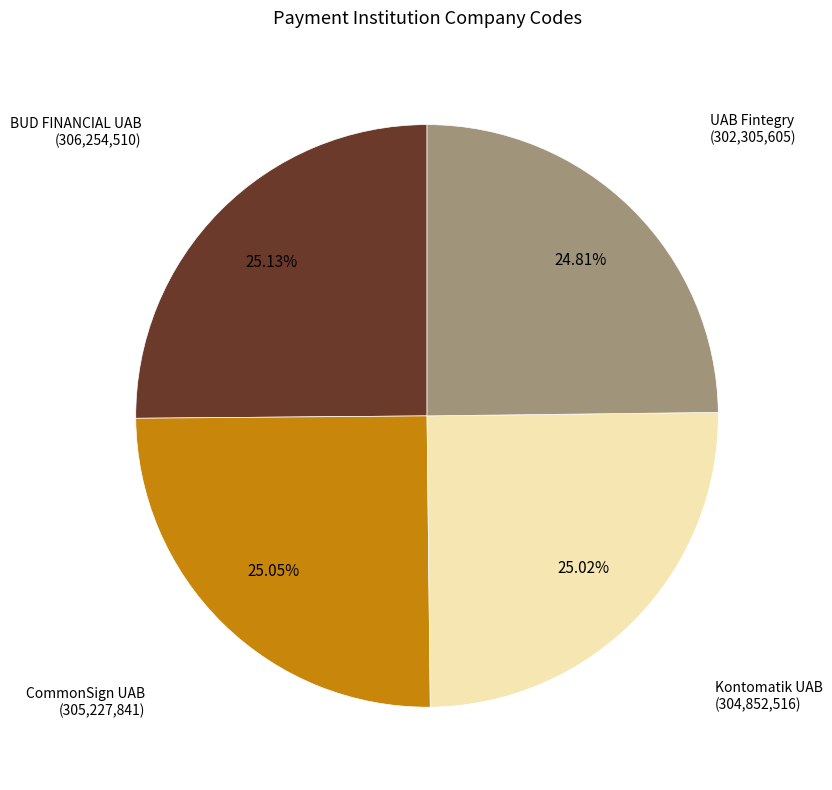

Does Kontomatik UAB account for over 50% of the chart?

No